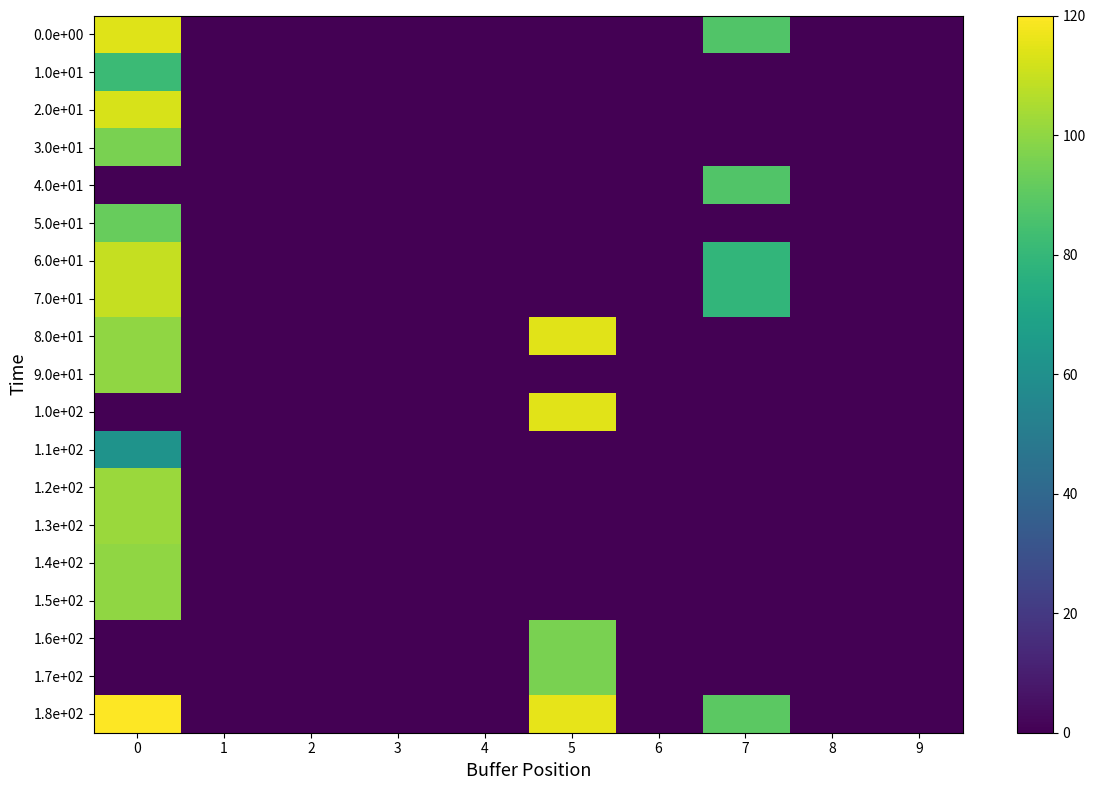

Reading left to right, what are all the values shown in this chart?

0.0e+00: 0=14.5	1=0.0	2=0.0	3=0.0	4=0.0	5=0.0	6=0.0	7=11.1	8=0.0	9=0.0
1.0e+01: 0=10.4	1=0.0	2=0.0	3=0.0	4=0.0	5=0.0	6=0.0	7=0.0	8=0.0	9=0.0
2.0e+01: 0=14.3	1=0.0	2=0.0	3=0.0	4=0.0	5=0.0	6=0.0	7=0.0	8=0.0	9=0.0
3.0e+01: 0=12.2	1=0.0	2=0.0	3=0.0	4=0.0	5=0.0	6=0.0	7=0.0	8=0.0	9=0.0
4.0e+01: 0=0.0	1=0.0	2=0.0	3=0.0	4=0.0	5=0.0	6=0.0	7=11.1	8=0.0	9=0.0
5.0e+01: 0=11.7	1=0.0	2=0.0	3=0.0	4=0.0	5=0.0	6=0.0	7=0.0	8=0.0	9=0.0
6.0e+01: 0=13.9	1=0.0	2=0.0	3=0.0	4=0.0	5=0.0	6=0.0	7=10.0	8=0.0	9=0.0
7.0e+01: 0=13.9	1=0.0	2=0.0	3=0.0	4=0.0	5=0.0	6=0.0	7=10.0	8=0.0	9=0.0
8.0e+01: 0=12.7	1=0.0	2=0.0	3=0.0	4=0.0	5=14.5	6=0.0	7=0.0	8=0.0	9=0.0
9.0e+01: 0=12.7	1=0.0	2=0.0	3=0.0	4=0.0	5=0.0	6=0.0	7=0.0	8=0.0	9=0.0
1.0e+02: 0=0.0	1=0.0	2=0.0	3=0.0	4=0.0	5=14.5	6=0.0	7=0.0	8=0.0	9=0.0
1.1e+02: 0=7.8	1=0.0	2=0.0	3=0.0	4=0.0	5=0.0	6=0.0	7=0.0	8=0.0	9=0.0
1.2e+02: 0=13.0	1=0.0	2=0.0	3=0.0	4=0.0	5=0.0	6=0.0	7=0.0	8=0.0	9=0.0
1.3e+02: 0=13.0	1=0.0	2=0.0	3=0.0	4=0.0	5=0.0	6=0.0	7=0.0	8=0.0	9=0.0
1.4e+02: 0=12.7	1=0.0	2=0.0	3=0.0	4=0.0	5=0.0	6=0.0	7=0.0	8=0.0	9=0.0
1.5e+02: 0=12.7	1=0.0	2=0.0	3=0.0	4=0.0	5=0.0	6=0.0	7=0.0	8=0.0	9=0.0
1.6e+02: 0=0.0	1=0.0	2=0.0	3=0.0	4=0.0	5=12.2	6=0.0	7=0.0	8=0.0	9=0.0
1.7e+02: 0=0.0	1=0.0	2=0.0	3=0.0	4=0.0	5=12.2	6=0.0	7=0.0	8=0.0	9=0.0
1.8e+02: 0=15.2	1=0.0	2=0.0	3=0.0	4=0.0	5=14.6	6=0.0	7=11.4	8=0.0	9=0.0